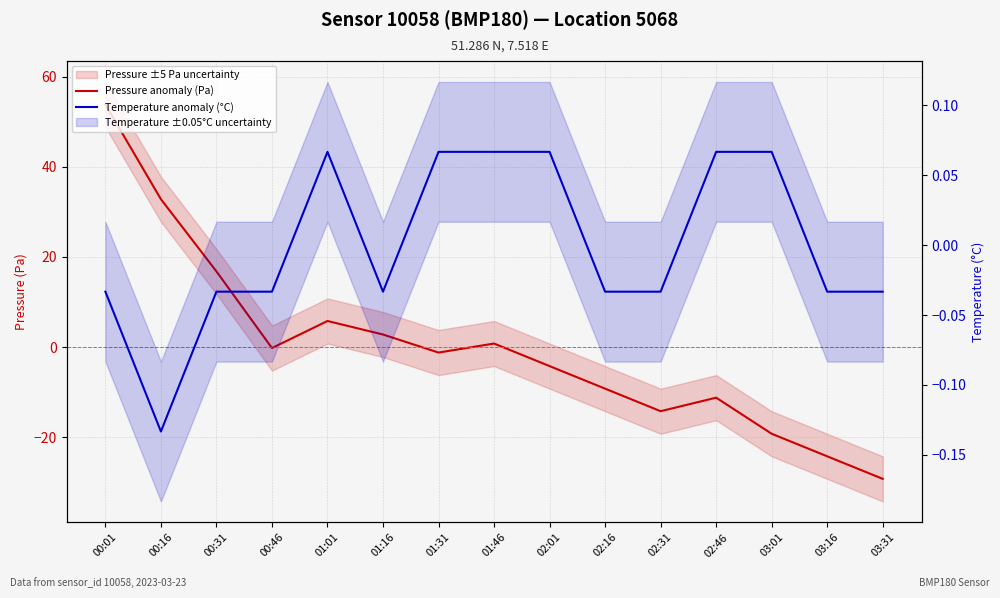

At how many categories does at least one series exceed 1?

5